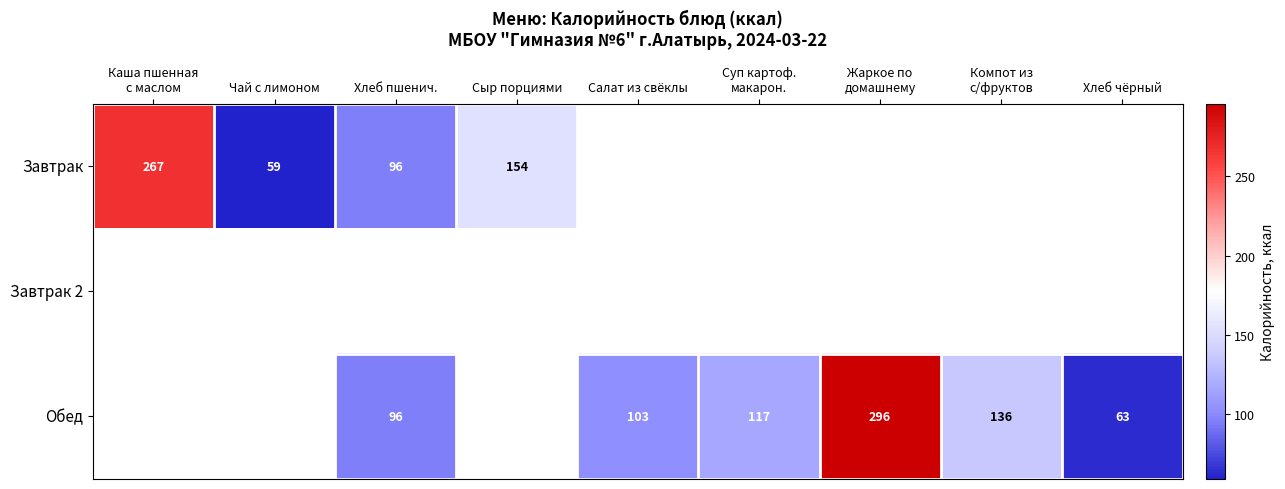

Is the value of Обед at Хлеб чёрный greater than the value of Завтрак at Чай с лимоном?

Yes